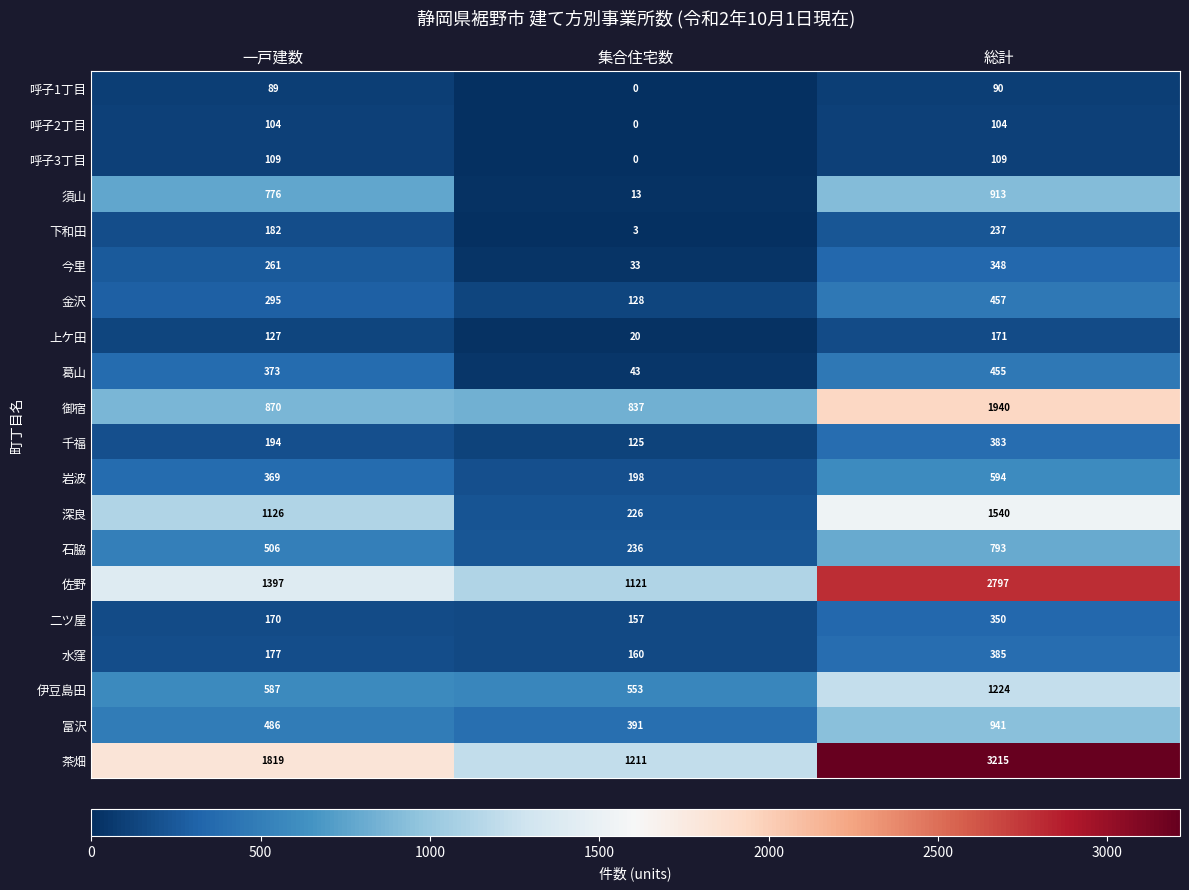

True or false: 葛山 has a value of 43 at 集合住宅数.

True